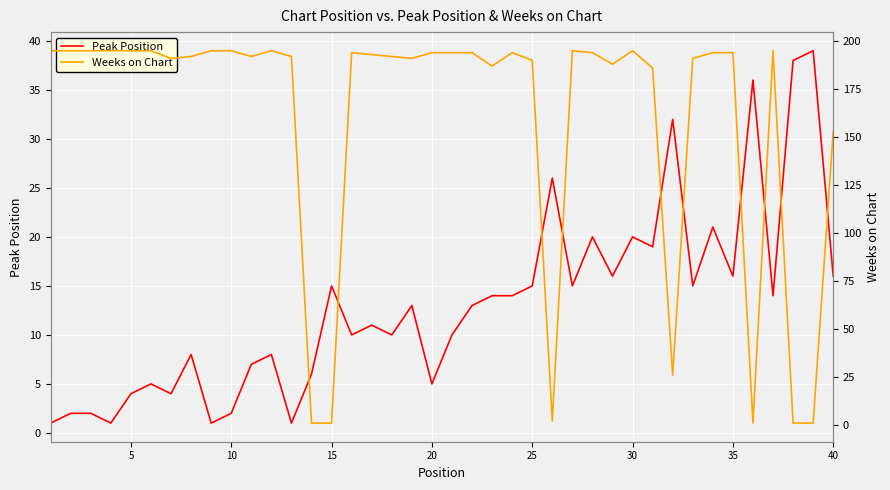

Rank the series by their maximum value, from lowest to highest.

Peak Position, Weeks on Chart